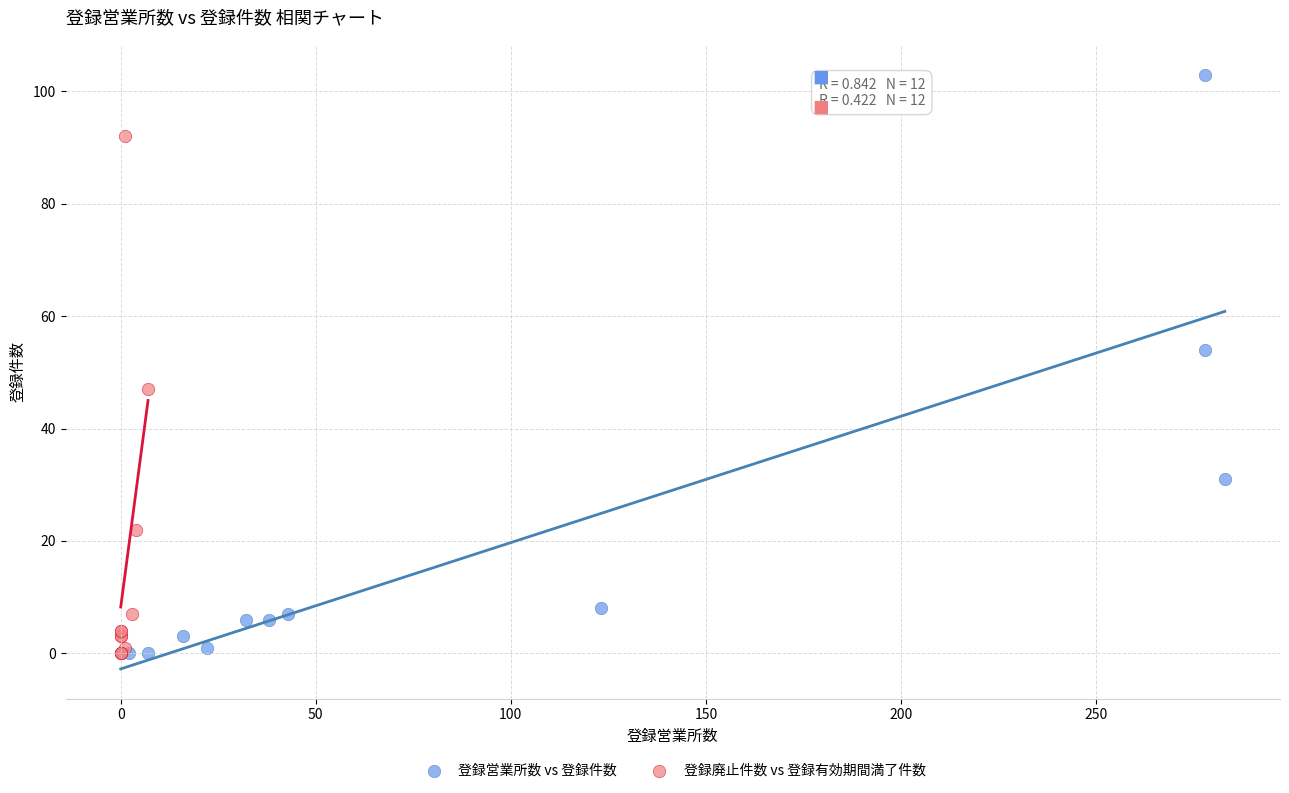

Which series has the widest spread of Y values?

登録営業所数 vs 登録件数